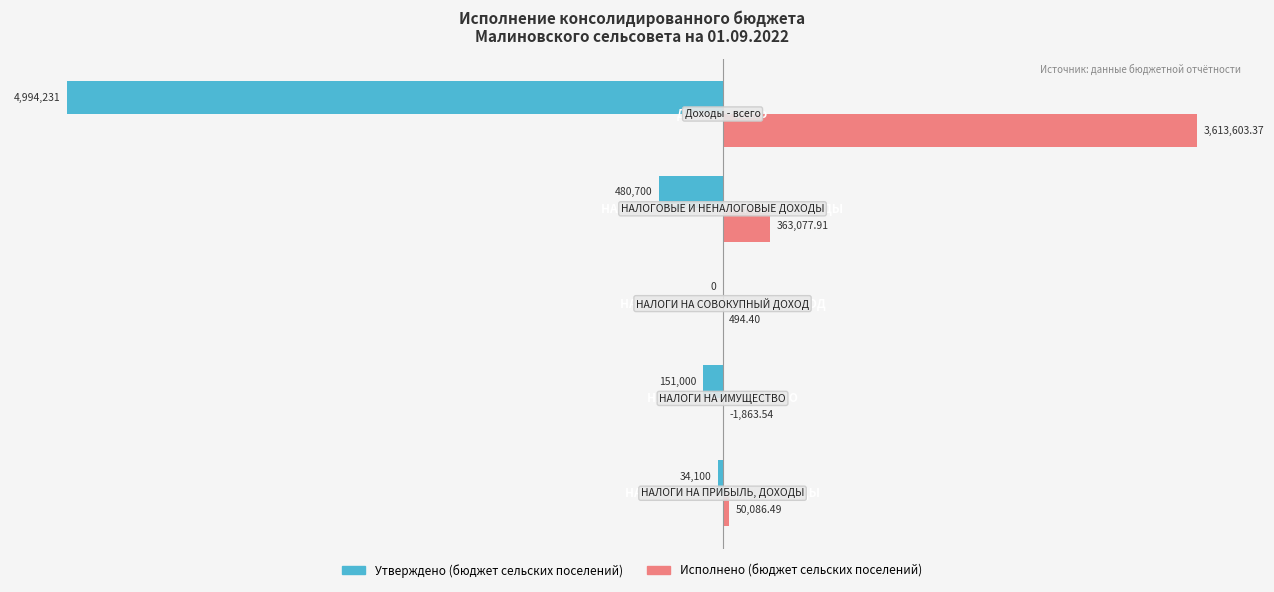

What are all the series names shown in the legend?

Утверждено (бюджет сельских поселений), Исполнено (бюджет сельских поселений)